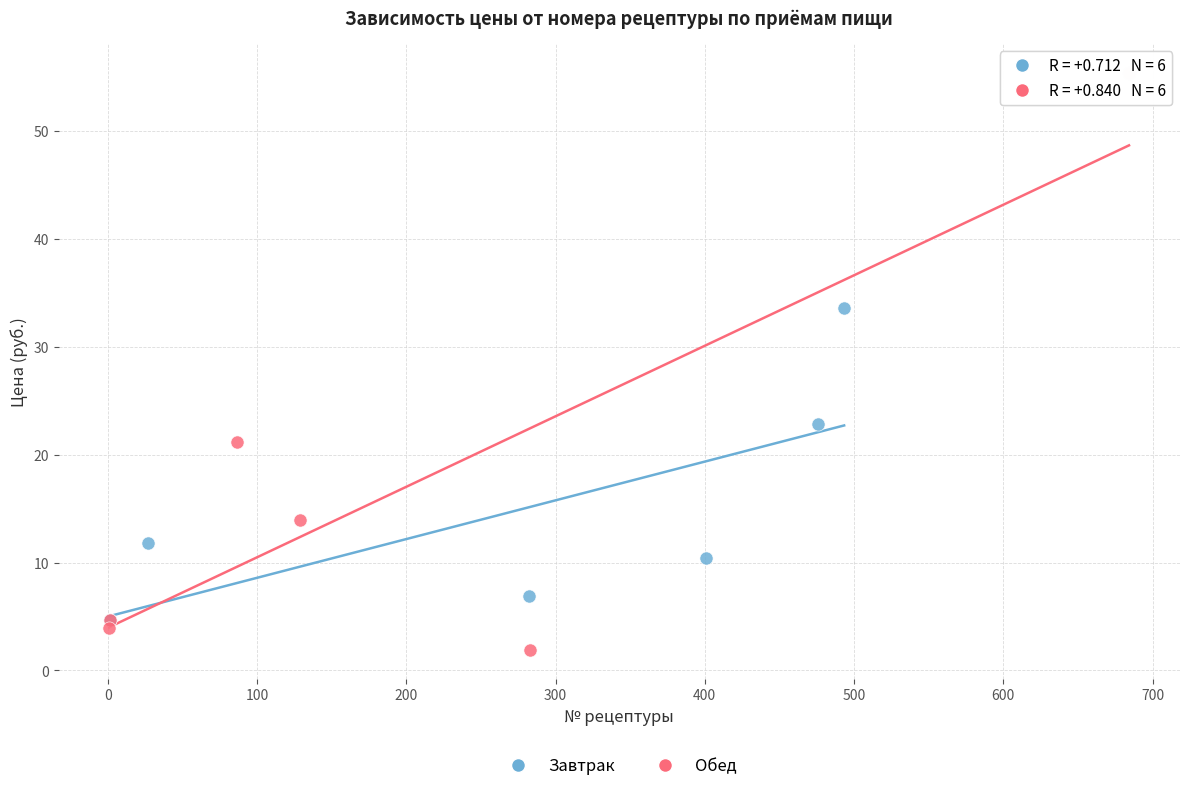

Which series contains the lowest Y value?

Обед